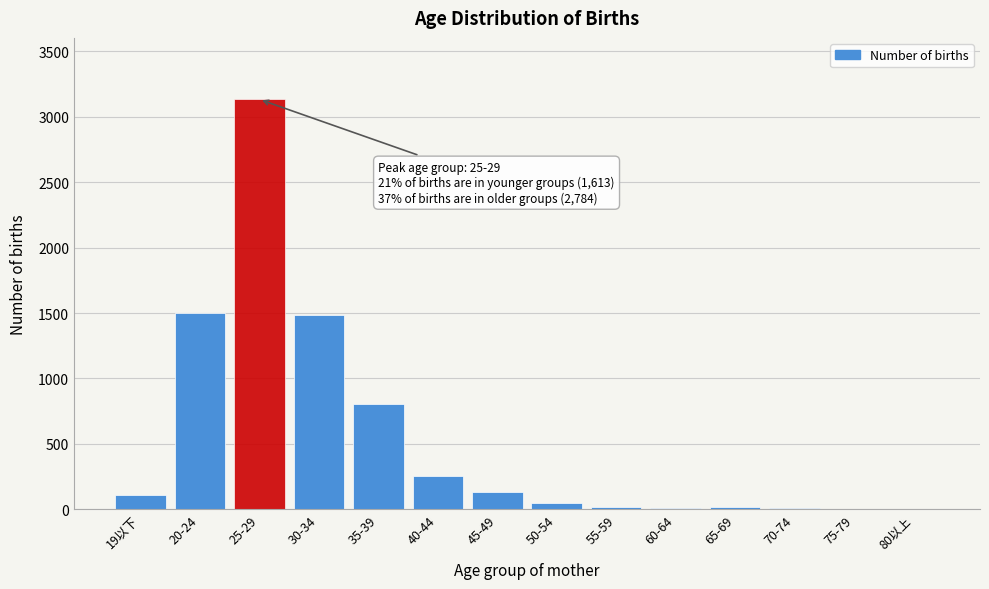

What is the change in value from 40-44 to 45-49?

-125